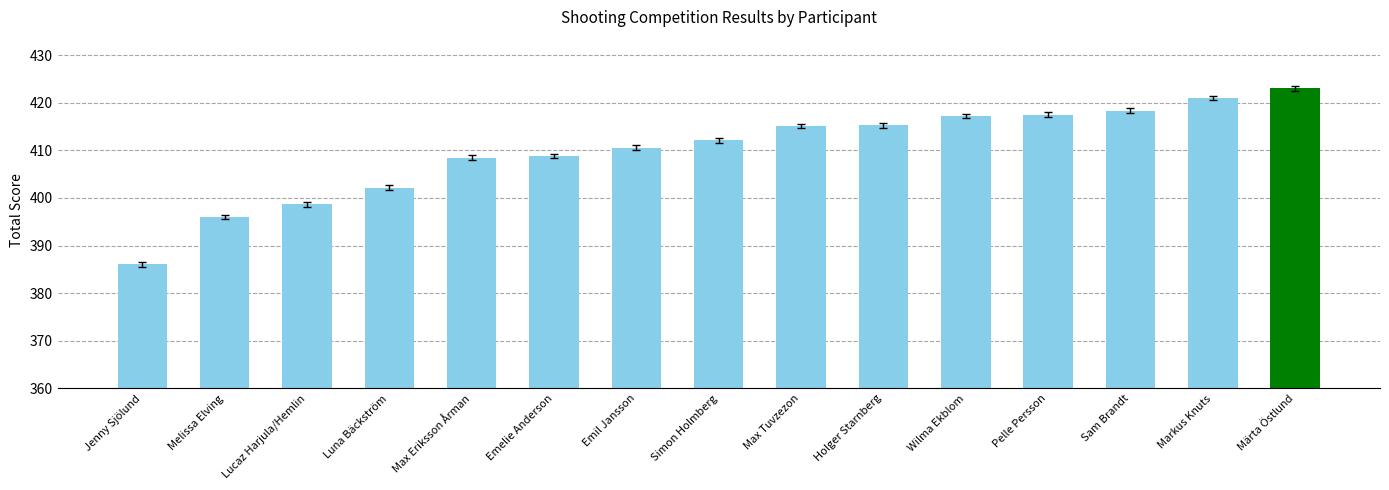

Between Jenny Sjölund and Max Tuvzezon, which is larger?

Max Tuvzezon